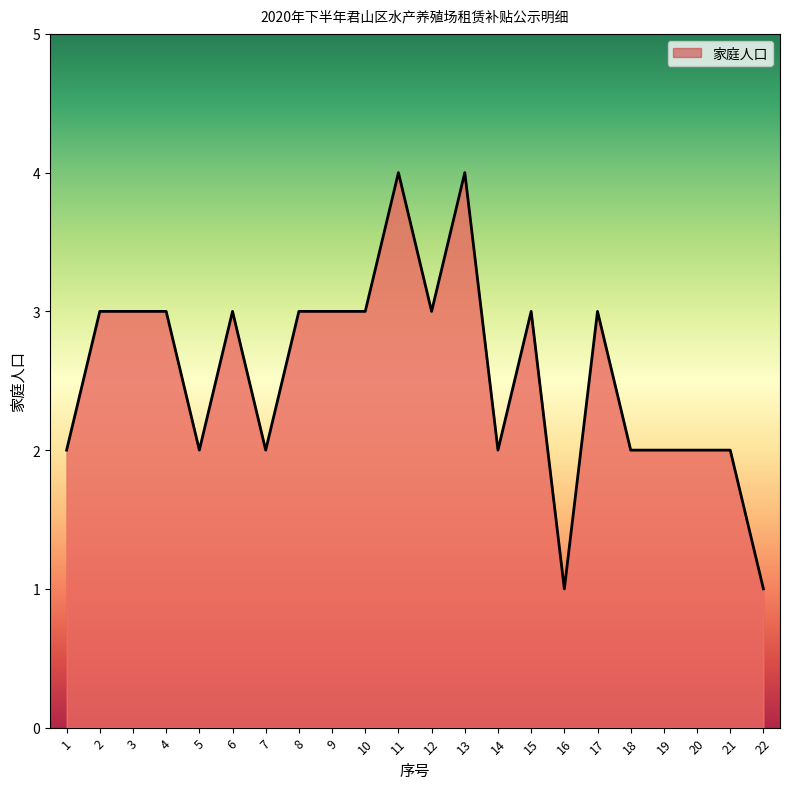

How many lines are shown in the chart?

1